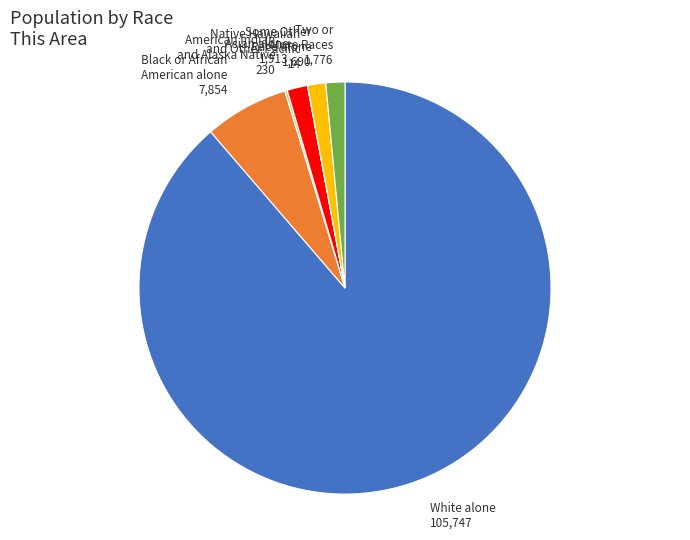

Is the sum of White alone and Some Other Race alone greater than half?

Yes